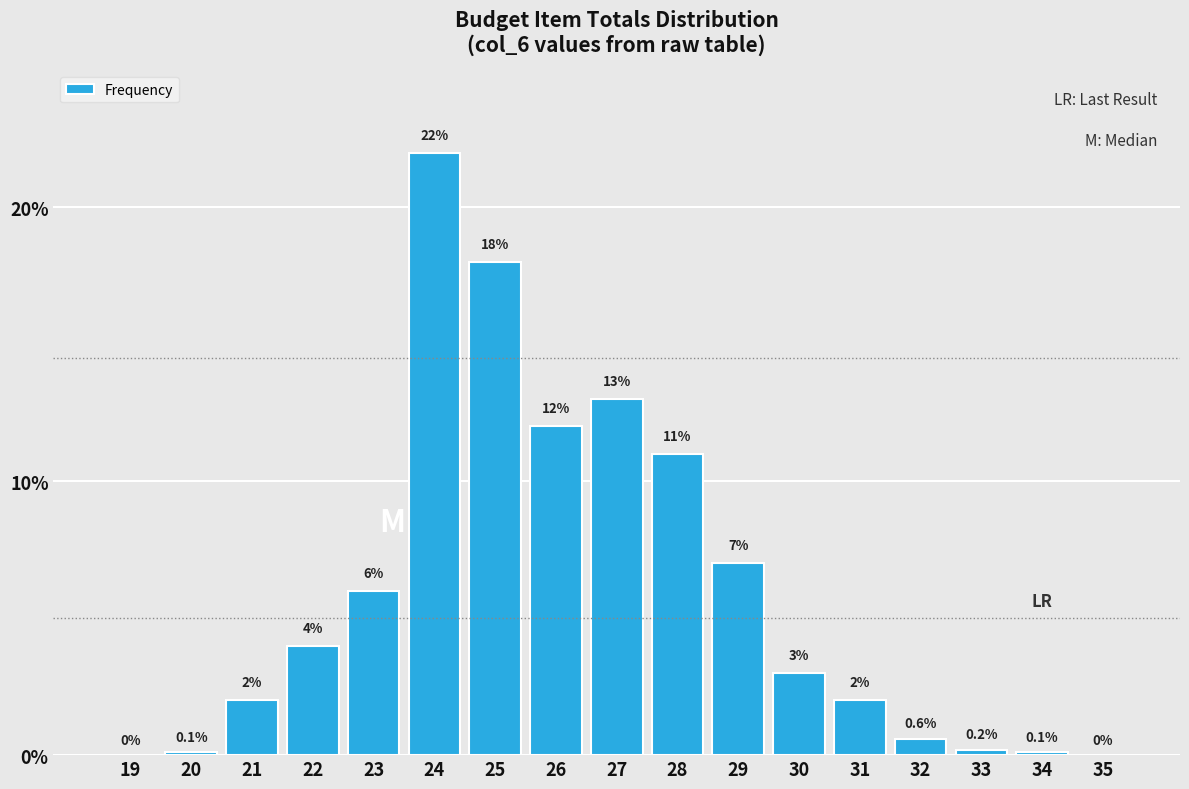

Reading left to right, list all the values displayed in this chart.

19=0.0	20=0.1	21=2.0	22=4.0	23=6.0	24=22.0	25=18.0	26=12.0	27=13.0	28=11.0	29=7.0	30=3.0	31=2.0	32=0.6	33=0.2	34=0.1	35=0.0